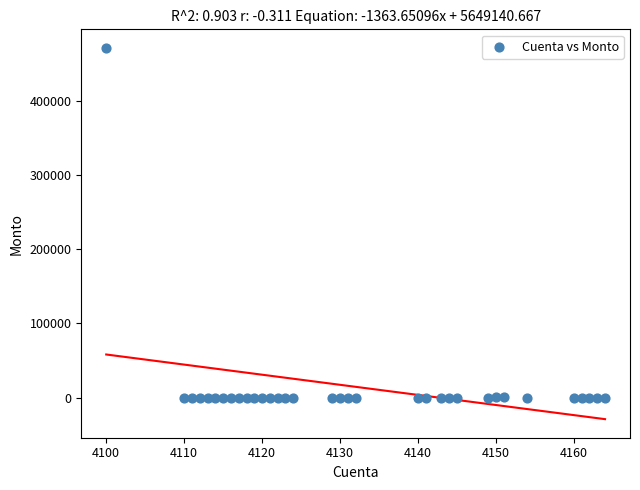

What is the range of X values (max minus min)?

64.0